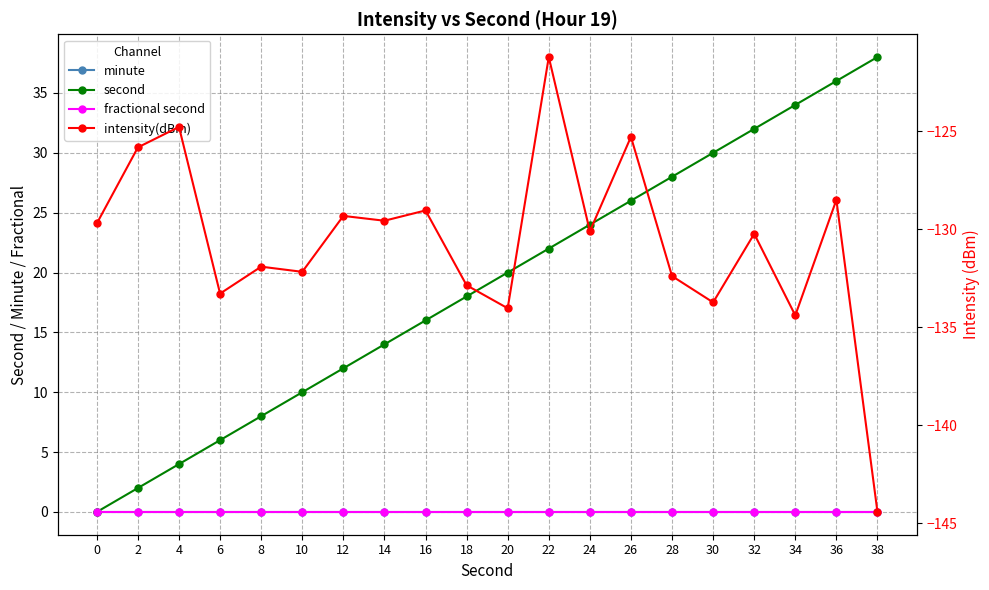

Which series has the widest spread of values?

second